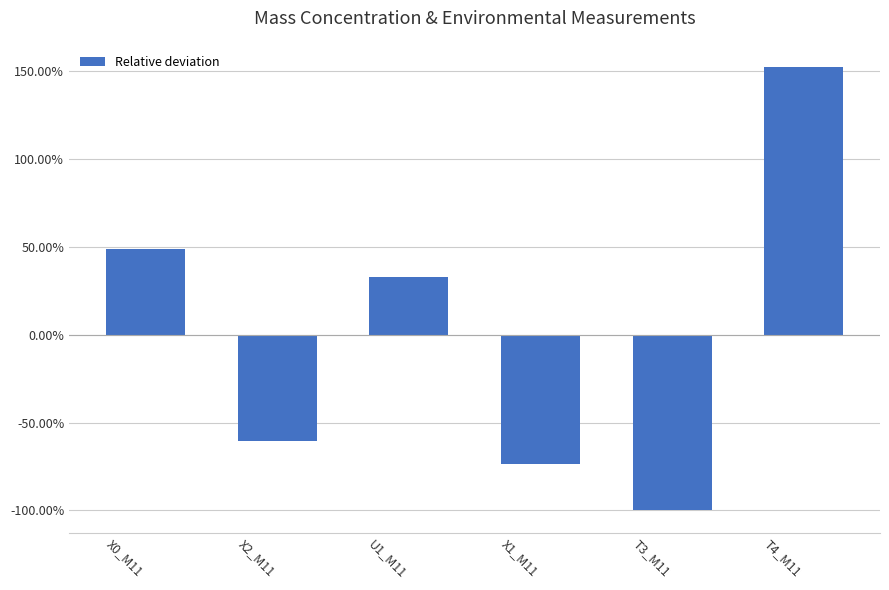

Which category has the lowest value across all series?

T3_M11